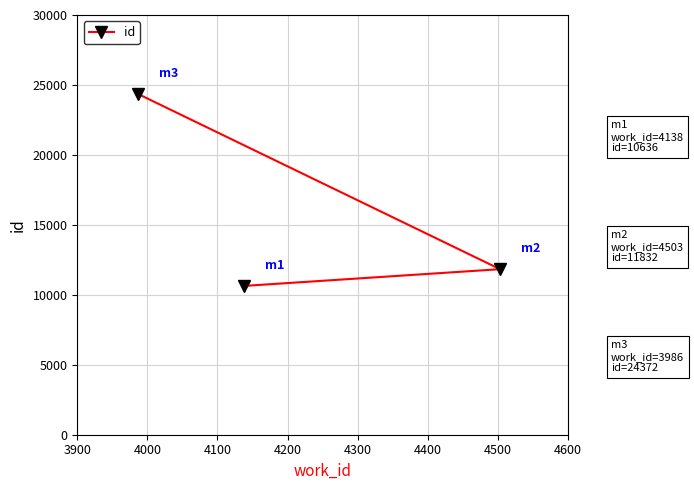

What is the greatest value displayed?

24372